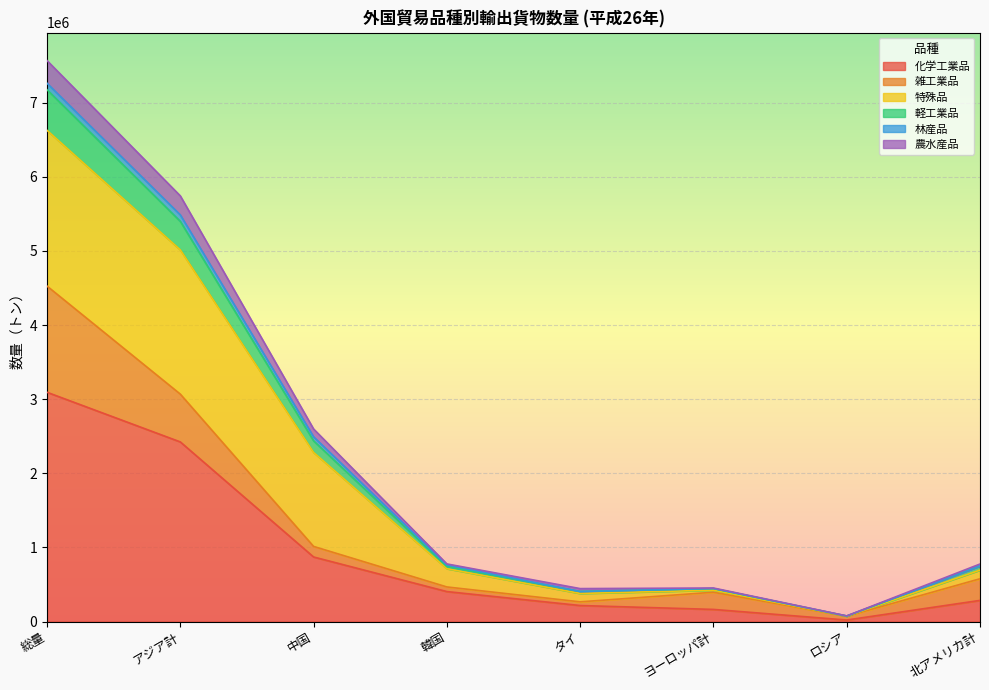

At which category is the sum across all series the highest?

総量